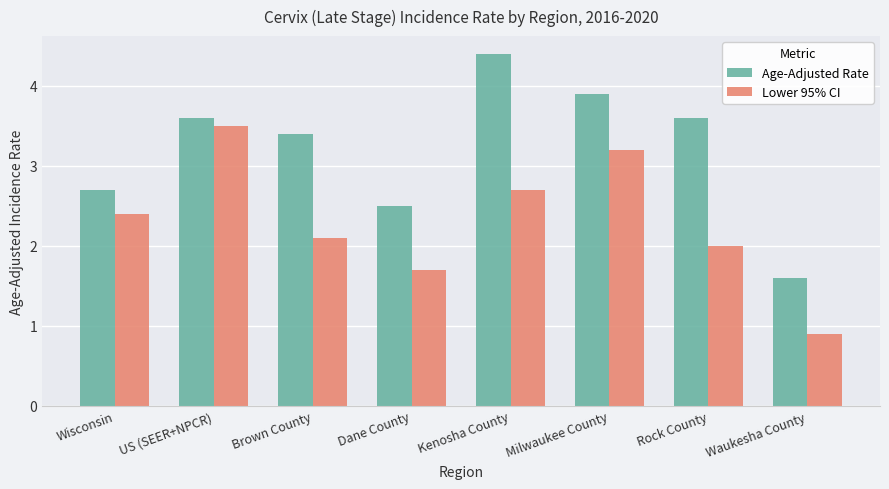

Reading left to right, list all the values displayed in this chart.

Age-Adjusted Rate: Wisconsin=2.7	US (SEER+NPCR)=3.6	Brown County=3.4	Dane County=2.5	Kenosha County=4.4	Milwaukee County=3.9	Rock County=3.6	Waukesha County=1.6
Lower 95% CI: Wisconsin=2.4	US (SEER+NPCR)=3.5	Brown County=2.1	Dane County=1.7	Kenosha County=2.7	Milwaukee County=3.2	Rock County=2.0	Waukesha County=0.9